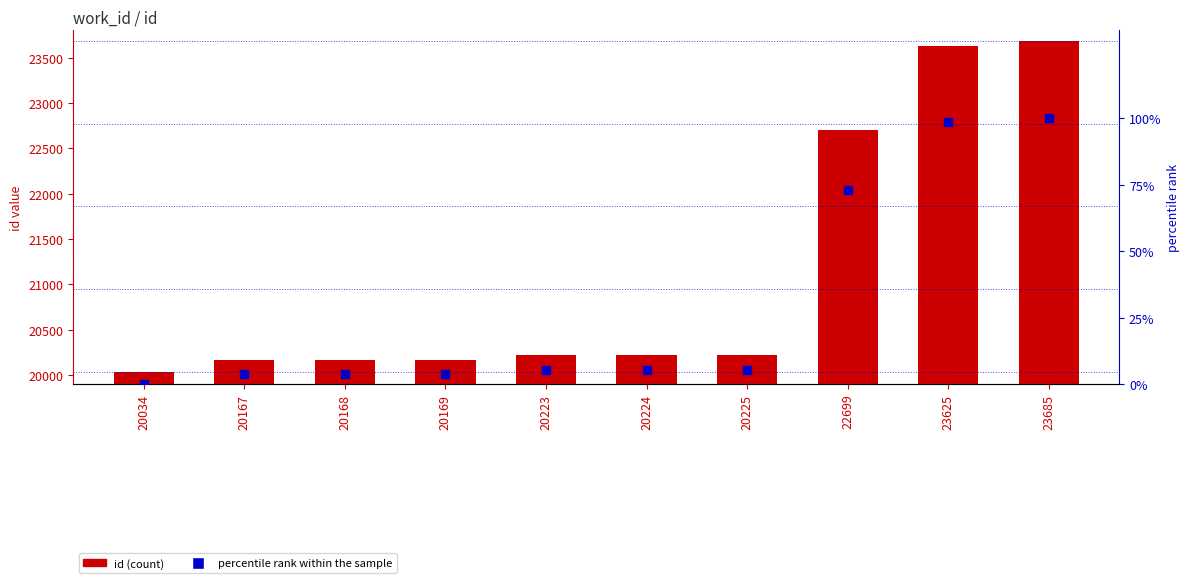

Which series contains the lowest Y value?

percentile rank within the sample